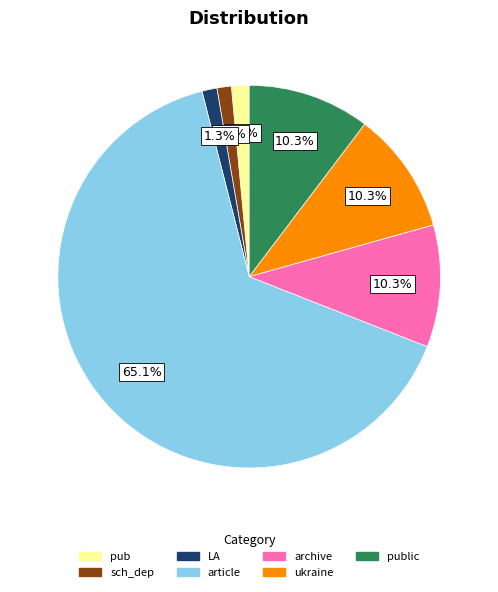

What percentage is NOT represented by LA?

98.7%